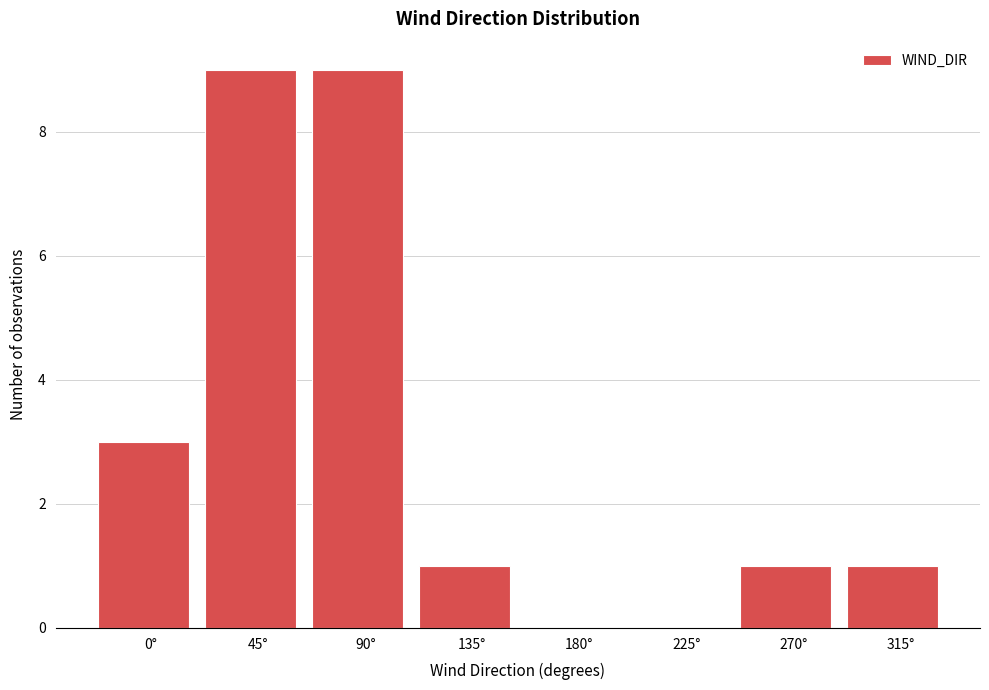

Reading left to right, transcribe all the data shown in this chart.

0°=3	45°=9	90°=9	135°=1	180°=0	225°=0	270°=1	315°=1